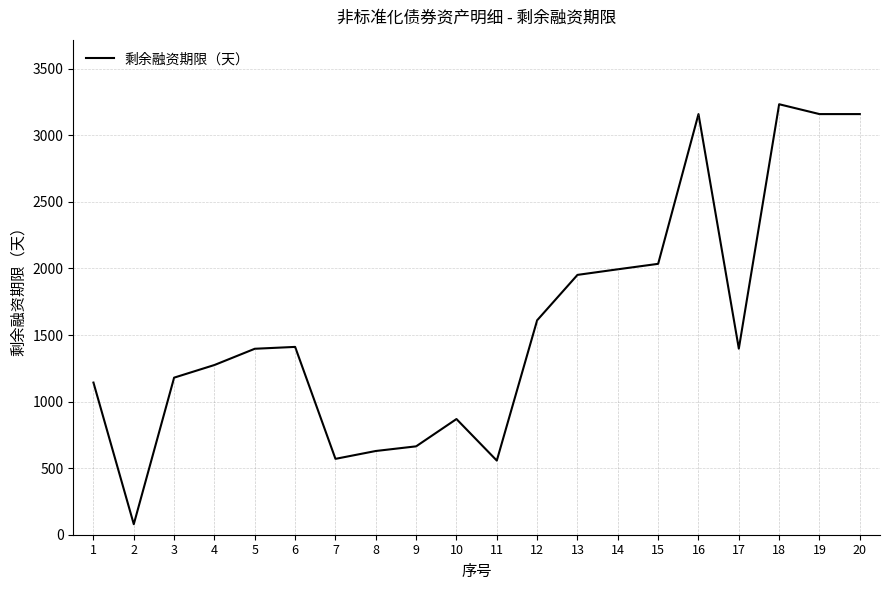

Is this an area chart (filled region under the line)?

No